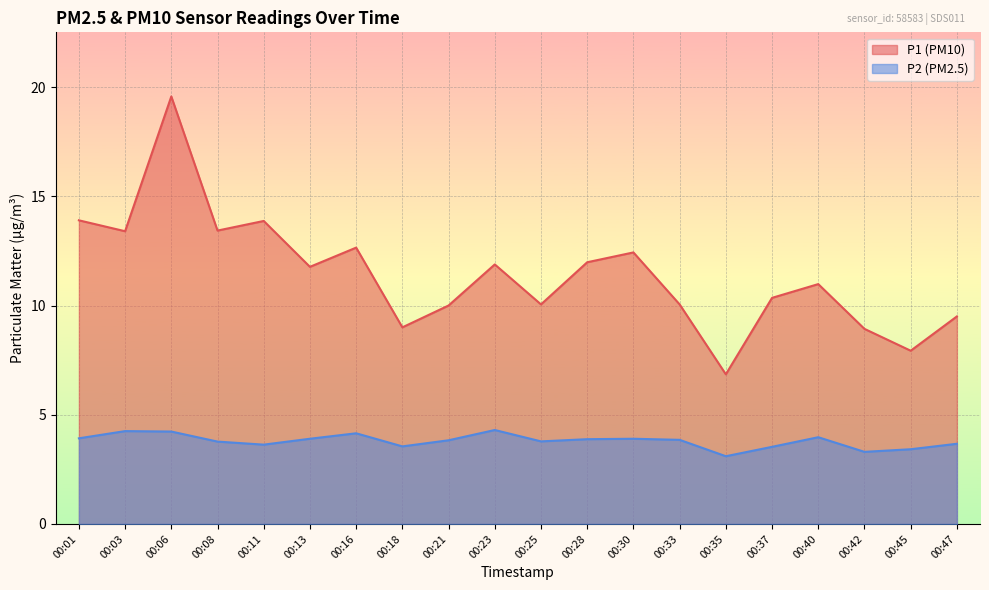

At which label does P1 first exceed 11?

00:01